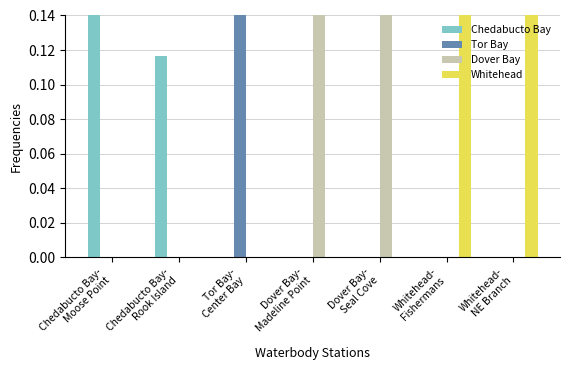

At which category does the chart reach its peak across all series?

Dover Bay-
Seal Cove